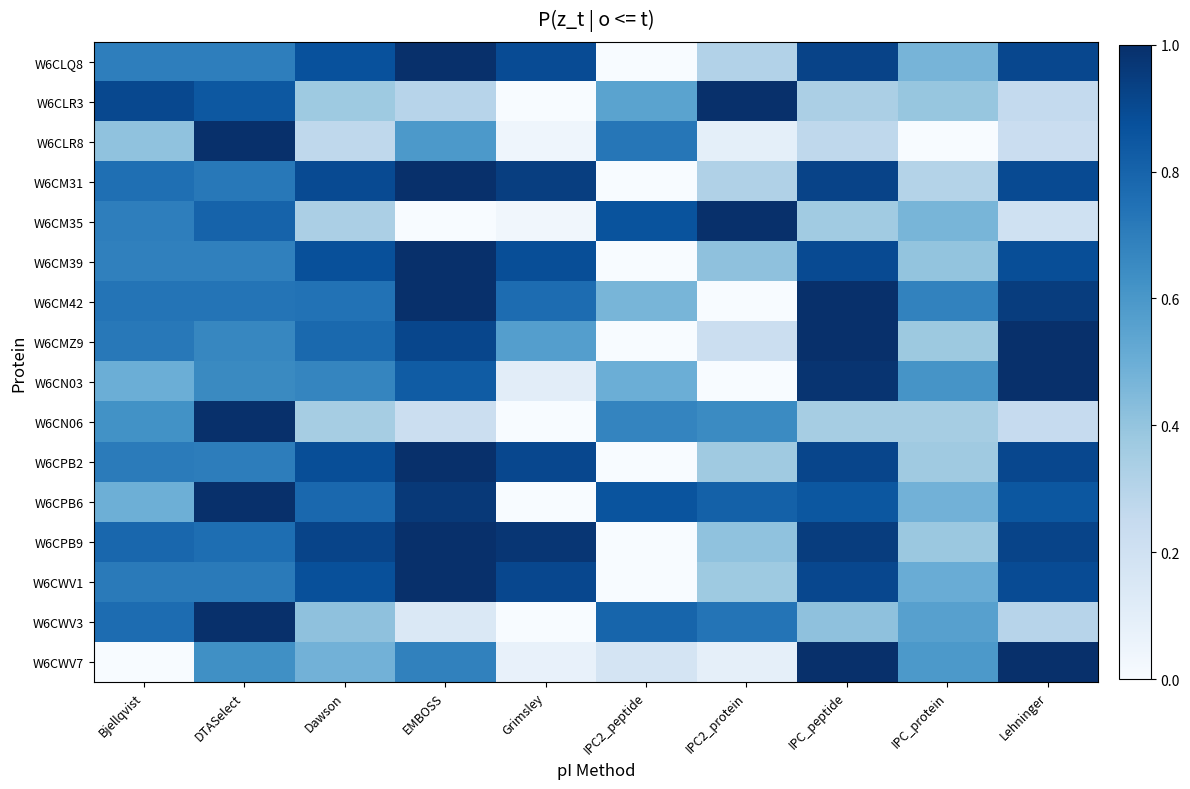

Reading right to left, extract all data points from this chart.

W6CLQ8: Lehninger=0.9	IPC_protein=0.5	IPC_peptide=0.9	IPC2_protein=0.3	IPC2_peptide=0.0	Grimsley=0.9	EMBOSS=1.0	Dawson=0.9	DTASelect=0.7	Bjellqvist=0.7
W6CLR3: Lehninger=0.3	IPC_protein=0.4	IPC_peptide=0.3	IPC2_protein=1.0	IPC2_peptide=0.5	Grimsley=0.0	EMBOSS=0.3	Dawson=0.4	DTASelect=0.8	Bjellqvist=0.9
W6CLR8: Lehninger=0.2	IPC_protein=0.0	IPC_peptide=0.3	IPC2_protein=0.1	IPC2_peptide=0.7	Grimsley=0.0	EMBOSS=0.6	Dawson=0.3	DTASelect=1.0	Bjellqvist=0.4
W6CM31: Lehninger=0.9	IPC_protein=0.3	IPC_peptide=0.9	IPC2_protein=0.3	IPC2_peptide=0.0	Grimsley=0.9	EMBOSS=1.0	Dawson=0.9	DTASelect=0.7	Bjellqvist=0.8
W6CM35: Lehninger=0.2	IPC_protein=0.5	IPC_peptide=0.4	IPC2_protein=1.0	IPC2_peptide=0.9	Grimsley=0.0	EMBOSS=0.0	Dawson=0.3	DTASelect=0.8	Bjellqvist=0.7
W6CM39: Lehninger=0.9	IPC_protein=0.4	IPC_peptide=0.9	IPC2_protein=0.4	IPC2_peptide=0.0	Grimsley=0.9	EMBOSS=1.0	Dawson=0.9	DTASelect=0.7	Bjellqvist=0.7
W6CM42: Lehninger=0.9	IPC_protein=0.7	IPC_peptide=1.0	IPC2_protein=0.0	IPC2_peptide=0.5	Grimsley=0.8	EMBOSS=1.0	Dawson=0.7	DTASelect=0.7	Bjellqvist=0.7
W6CMZ9: Lehninger=1.0	IPC_protein=0.4	IPC_peptide=1.0	IPC2_protein=0.2	IPC2_peptide=0.0	Grimsley=0.6	EMBOSS=0.9	Dawson=0.8	DTASelect=0.7	Bjellqvist=0.7
W6CN03: Lehninger=1.0	IPC_protein=0.6	IPC_peptide=1.0	IPC2_protein=0.0	IPC2_peptide=0.5	Grimsley=0.1	EMBOSS=0.8	Dawson=0.7	DTASelect=0.7	Bjellqvist=0.5
W6CN06: Lehninger=0.2	IPC_protein=0.3	IPC_peptide=0.3	IPC2_protein=0.7	IPC2_peptide=0.7	Grimsley=0.0	EMBOSS=0.2	Dawson=0.3	DTASelect=1.0	Bjellqvist=0.6
W6CPB2: Lehninger=0.9	IPC_protein=0.4	IPC_peptide=0.9	IPC2_protein=0.4	IPC2_peptide=0.0	Grimsley=0.9	EMBOSS=1.0	Dawson=0.9	DTASelect=0.7	Bjellqvist=0.7
W6CPB6: Lehninger=0.8	IPC_protein=0.5	IPC_peptide=0.8	IPC2_protein=0.8	IPC2_peptide=0.9	Grimsley=0.0	EMBOSS=1.0	Dawson=0.8	DTASelect=1.0	Bjellqvist=0.5
W6CPB9: Lehninger=0.9	IPC_protein=0.4	IPC_peptide=0.9	IPC2_protein=0.4	IPC2_peptide=0.0	Grimsley=1.0	EMBOSS=1.0	Dawson=0.9	DTASelect=0.8	Bjellqvist=0.8
W6CWV1: Lehninger=0.9	IPC_protein=0.5	IPC_peptide=0.9	IPC2_protein=0.4	IPC2_peptide=0.0	Grimsley=0.9	EMBOSS=1.0	Dawson=0.9	DTASelect=0.7	Bjellqvist=0.7
W6CWV3: Lehninger=0.3	IPC_protein=0.6	IPC_peptide=0.4	IPC2_protein=0.7	IPC2_peptide=0.8	Grimsley=0.0	EMBOSS=0.1	Dawson=0.4	DTASelect=1.0	Bjellqvist=0.8
W6CWV7: Lehninger=1.0	IPC_protein=0.6	IPC_peptide=1.0	IPC2_protein=0.1	IPC2_peptide=0.2	Grimsley=0.1	EMBOSS=0.7	Dawson=0.5	DTASelect=0.6	Bjellqvist=0.0